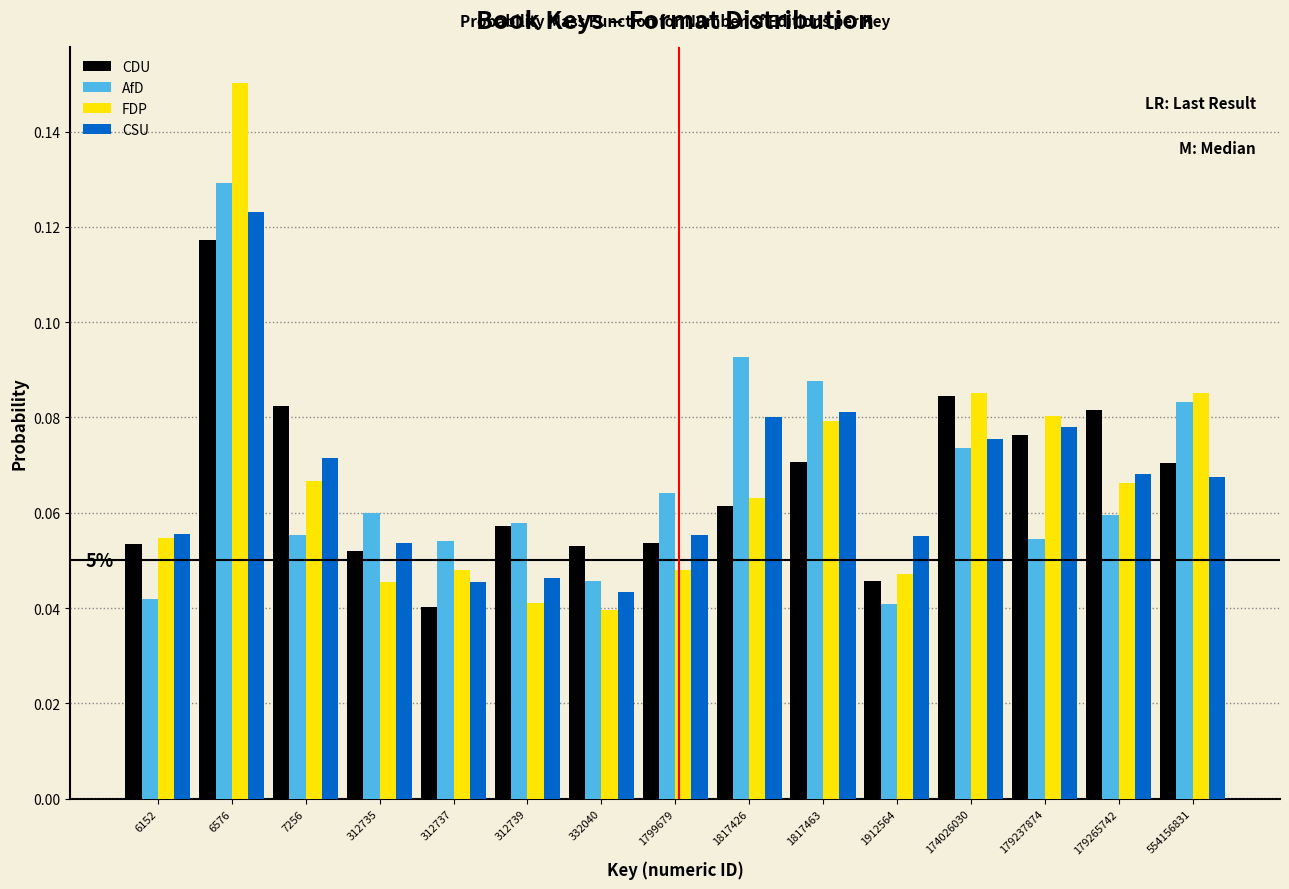

What is the sum of all CSU values?

1.0